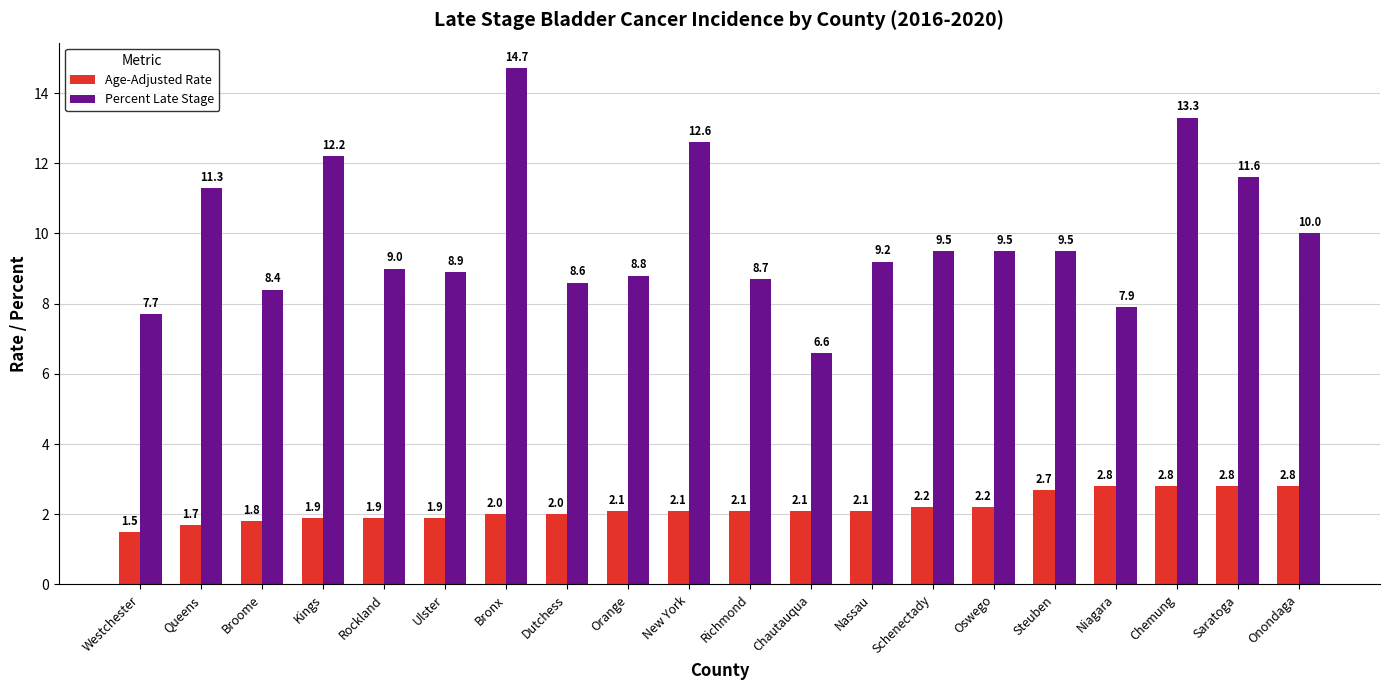

Are the bars grouped side by side (vs. stacked)?

Yes